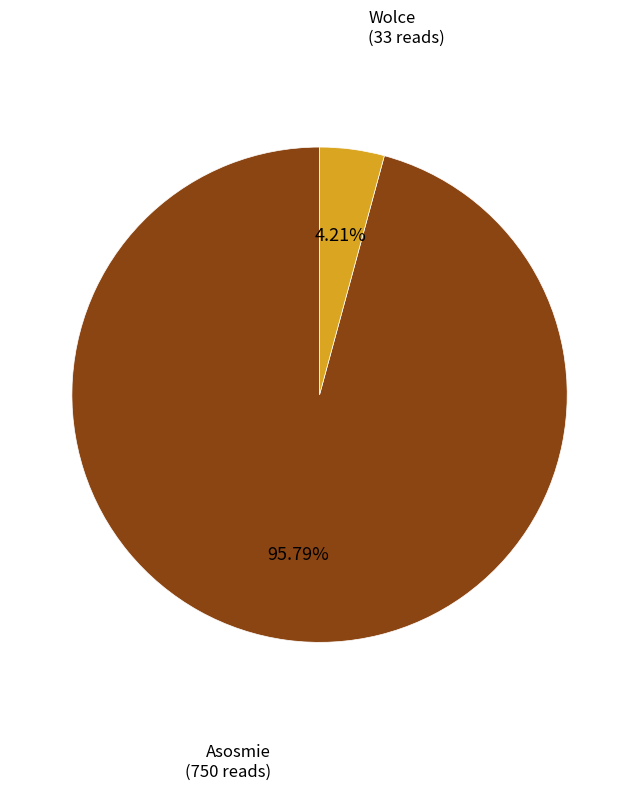

Is there a majority slice in this chart?

Yes